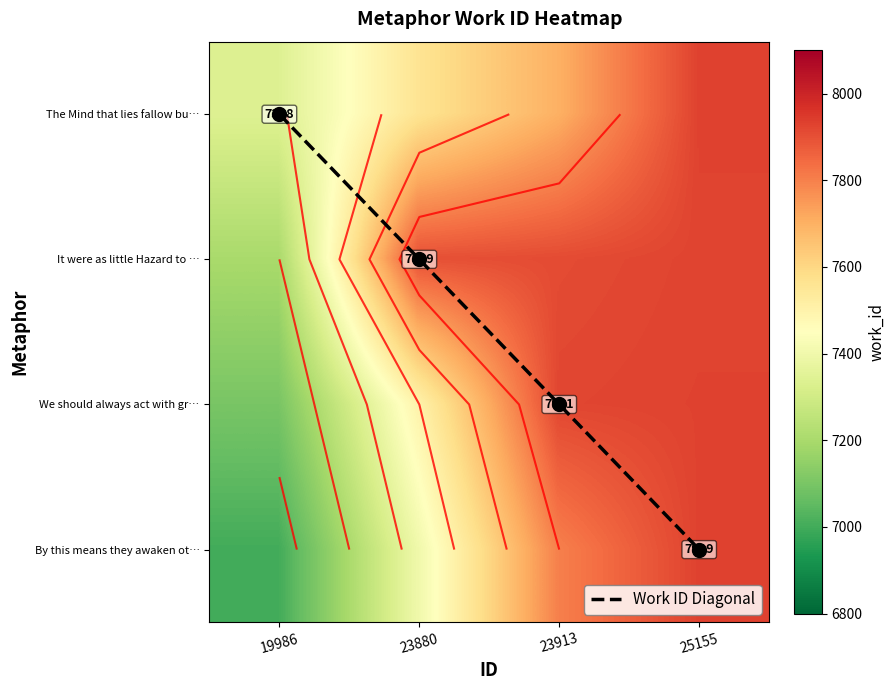

What is the sum of the We should always act with gr… values at 23913 and 19986?

15021